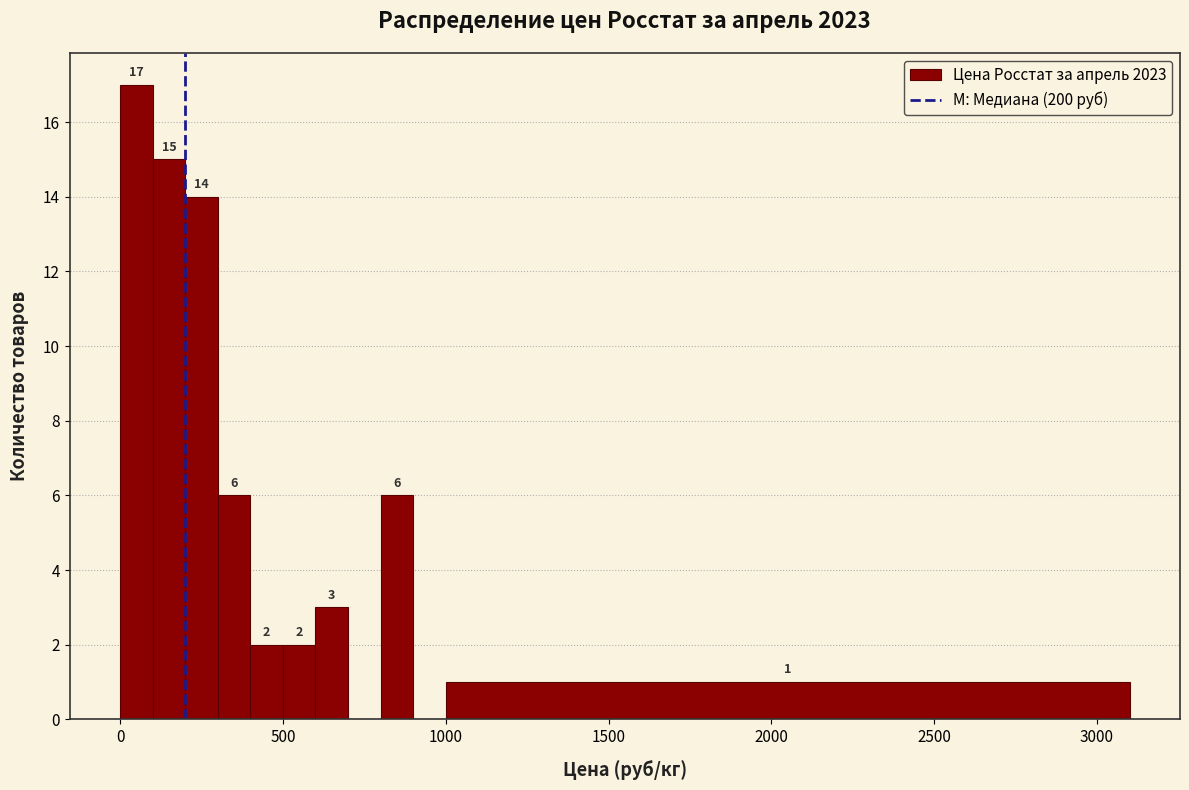

Around what value on the x-axis is the tallest bar? Give the approximate position of its centre, as read against the axis.

50